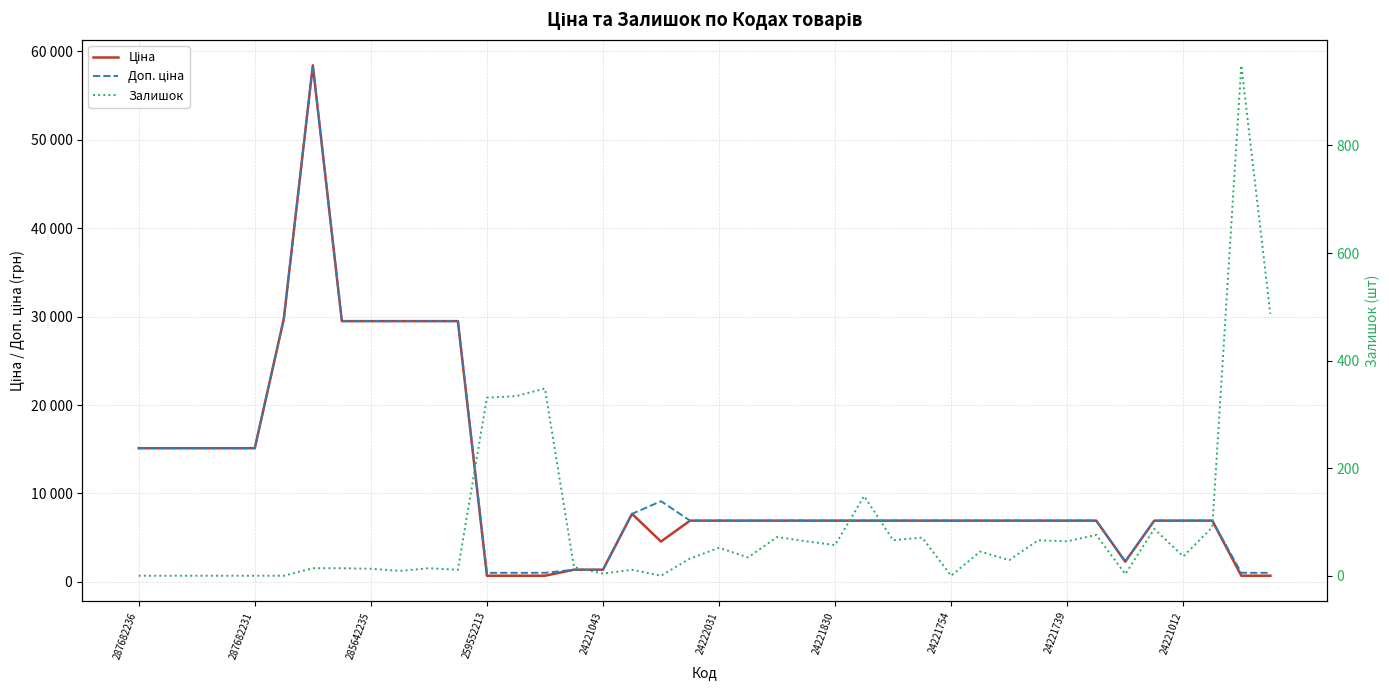

What is the difference between the highest and lowest values at 24221754?

6925.7